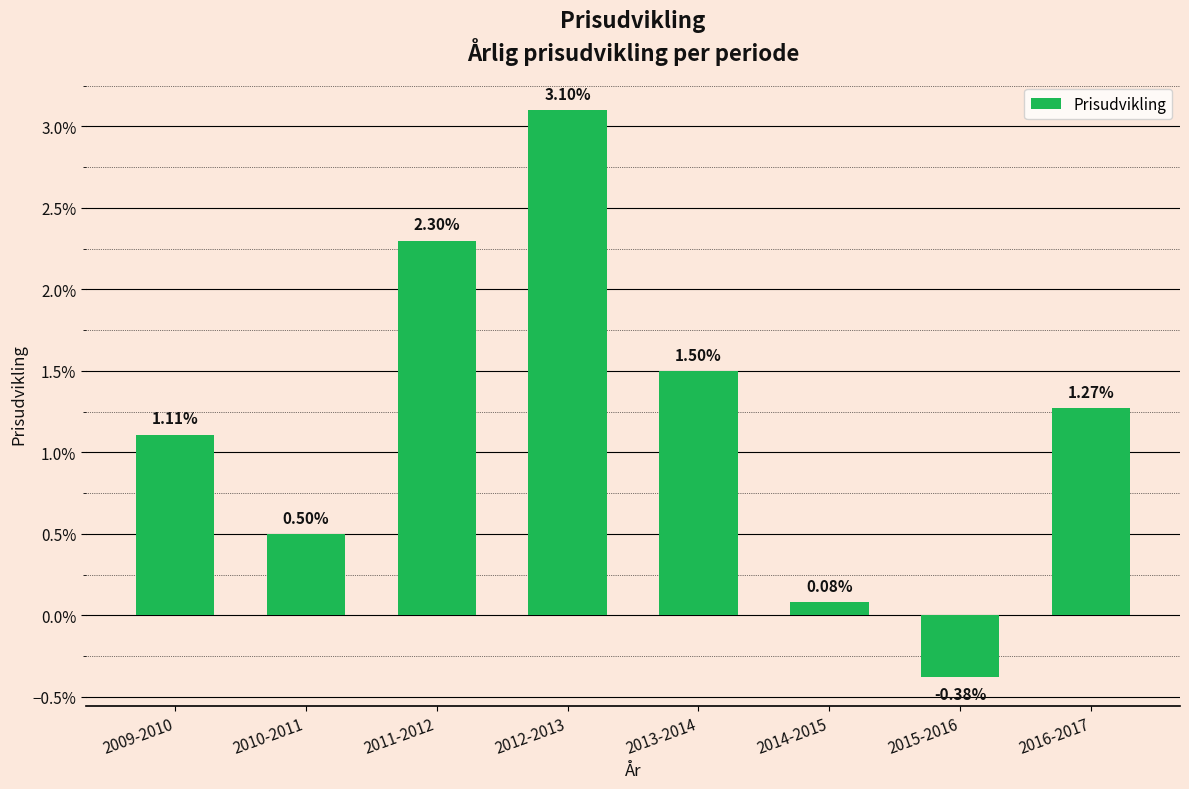

At which category does the chart reach its peak across all series?

2012-2013